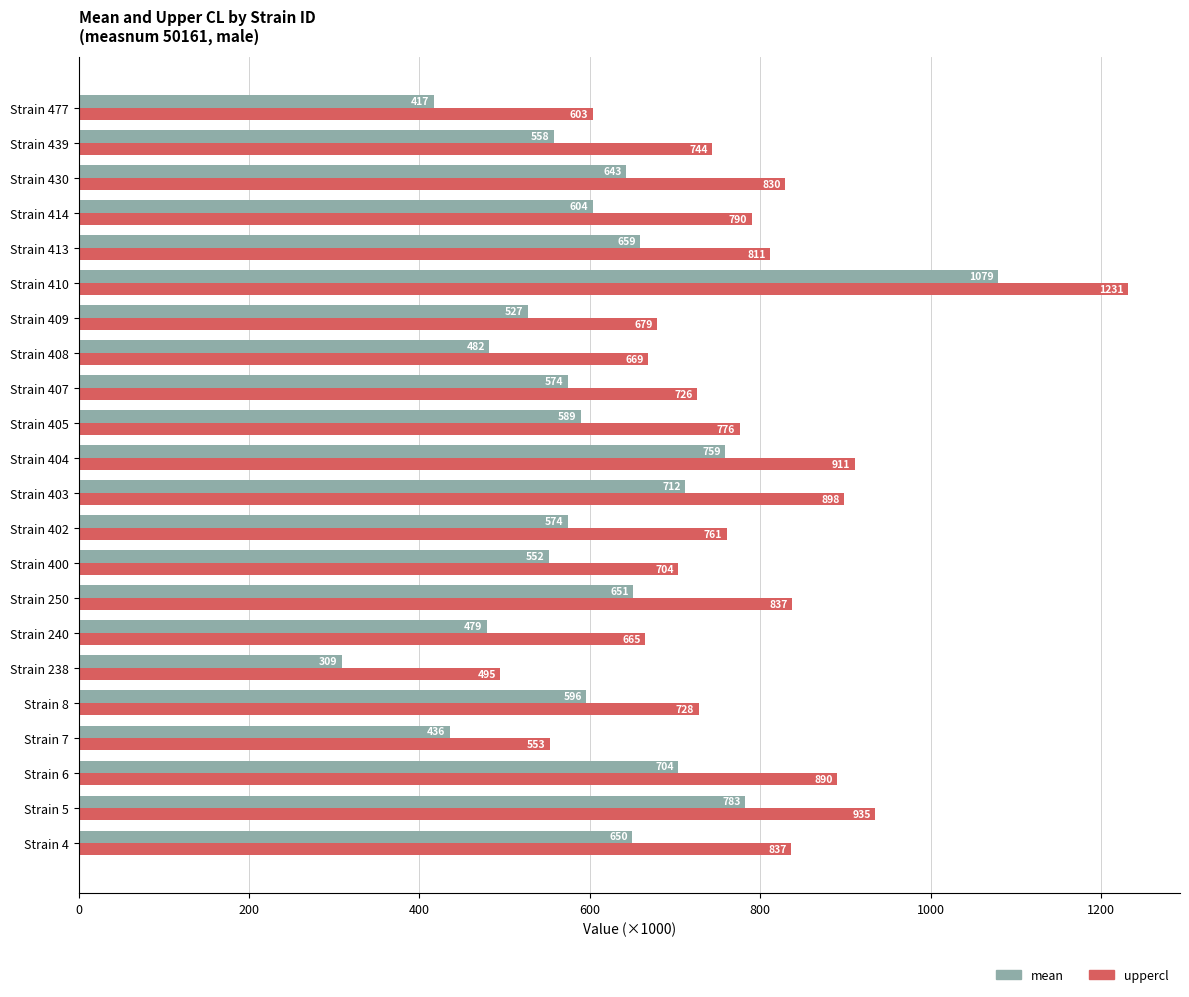

Rank the series by their maximum value, from lowest to highest.

mean, uppercl